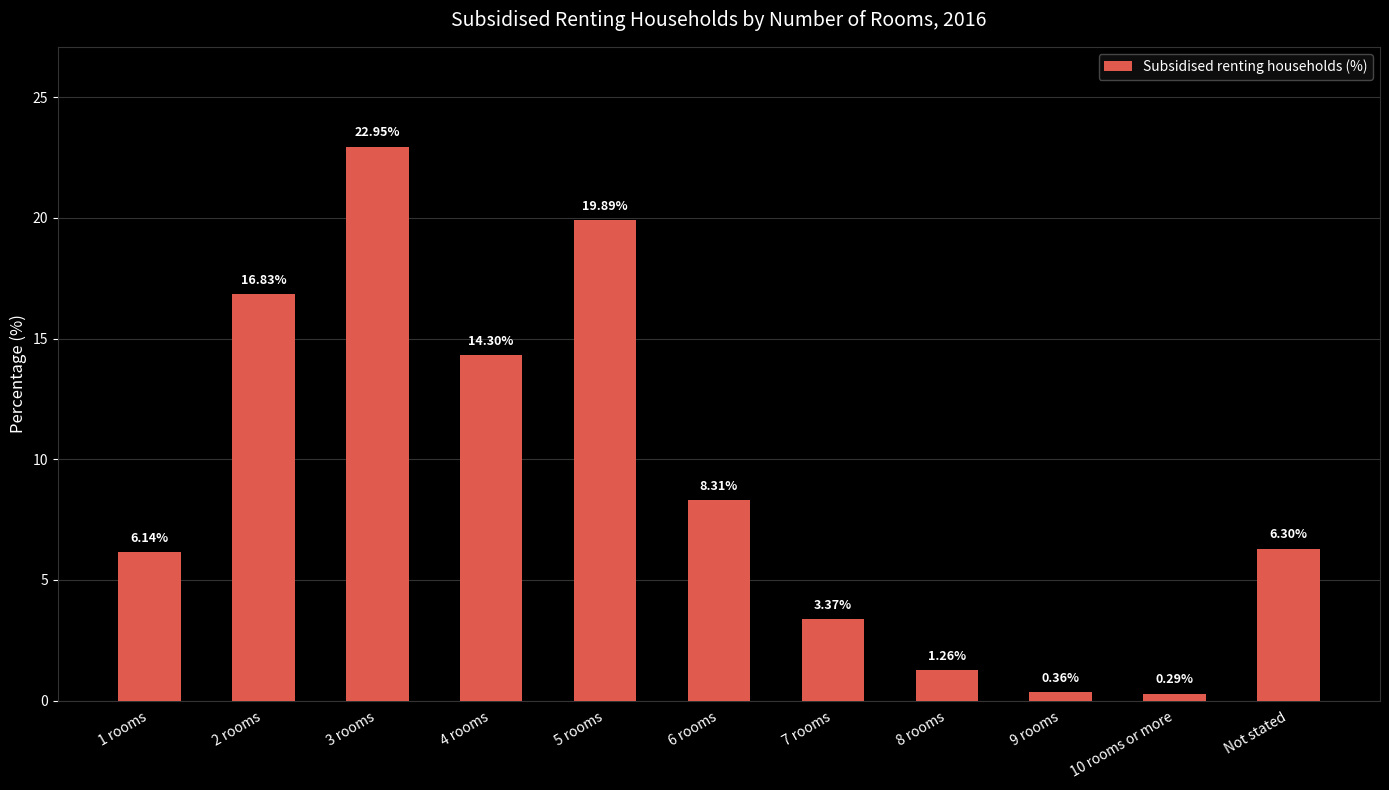

What is the sum of all values?

100.0